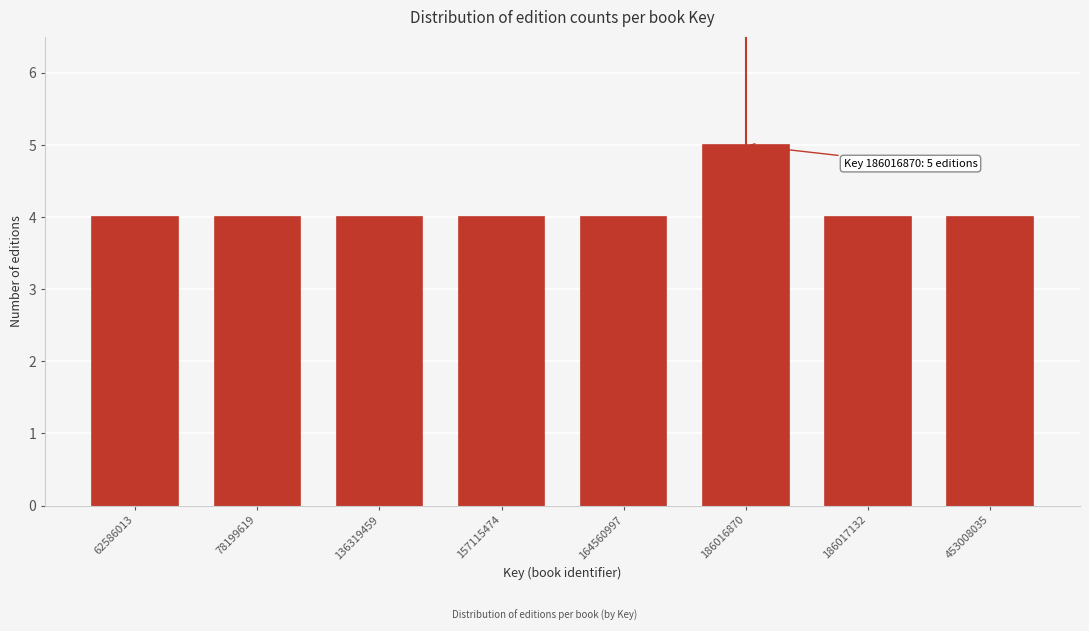

Reading left to right, transcribe all the data shown in this chart.

62586013=4	78199619=4	136319459=4	157115474=4	164560997=4	186016870=5	186017132=4	453008035=4